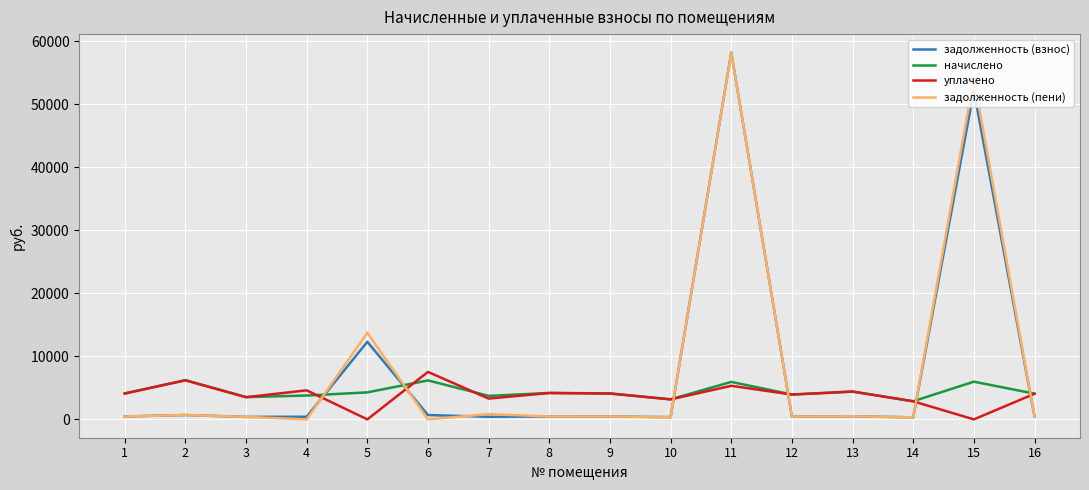

At which label is задолженность (пени) closest to 29102?

5